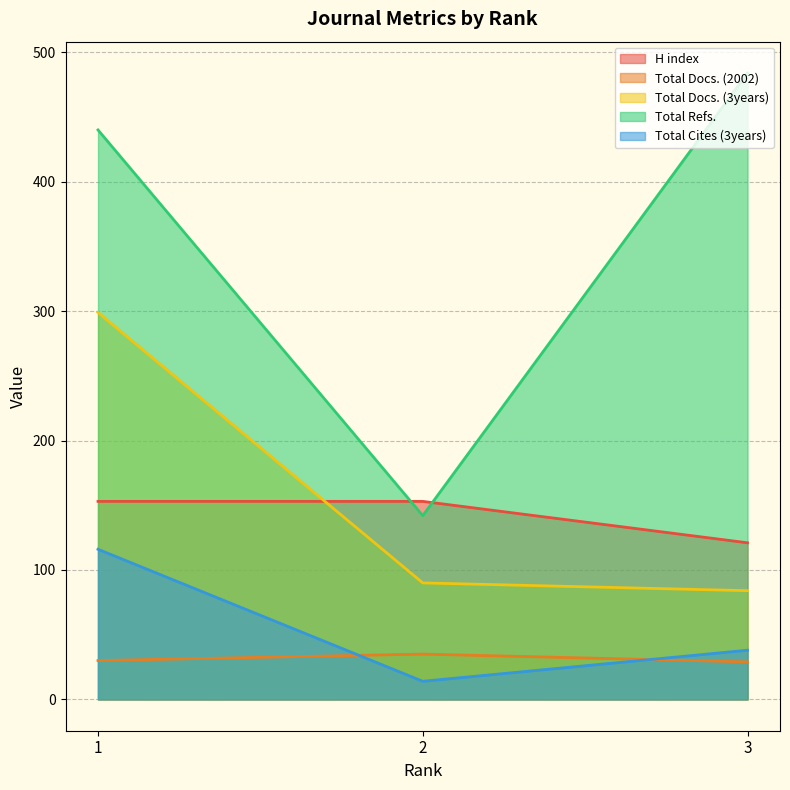

What is the difference between the Total Docs. (3years) values at 2 and 1?

209